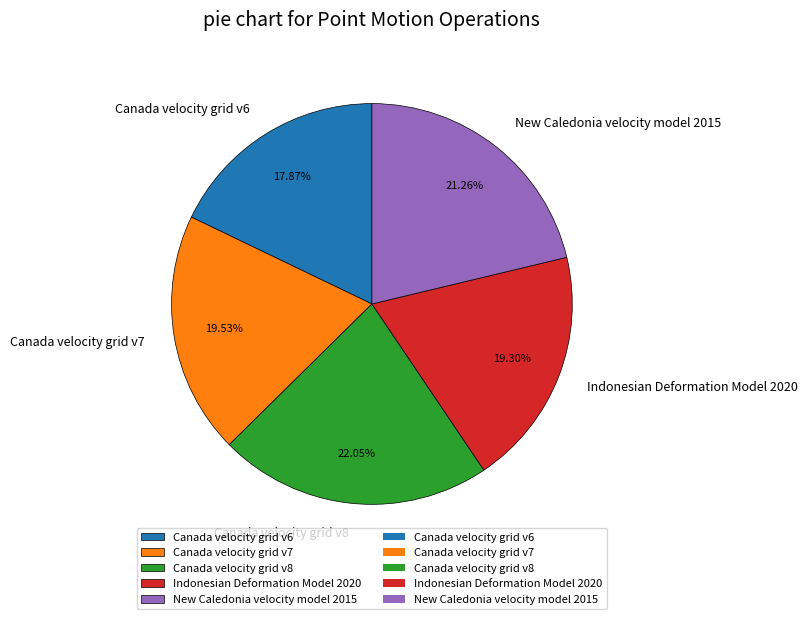

What percentage is the Canada velocity grid v7 slice, to the nearest percent?

20%